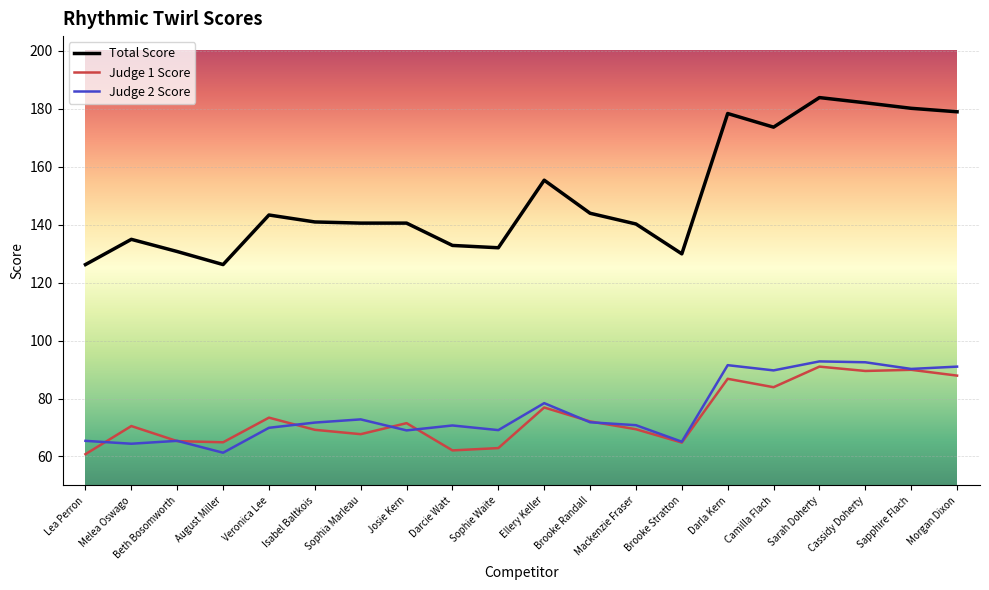

True or false: Judge 1 Score and Total Score intersect in this chart.

False